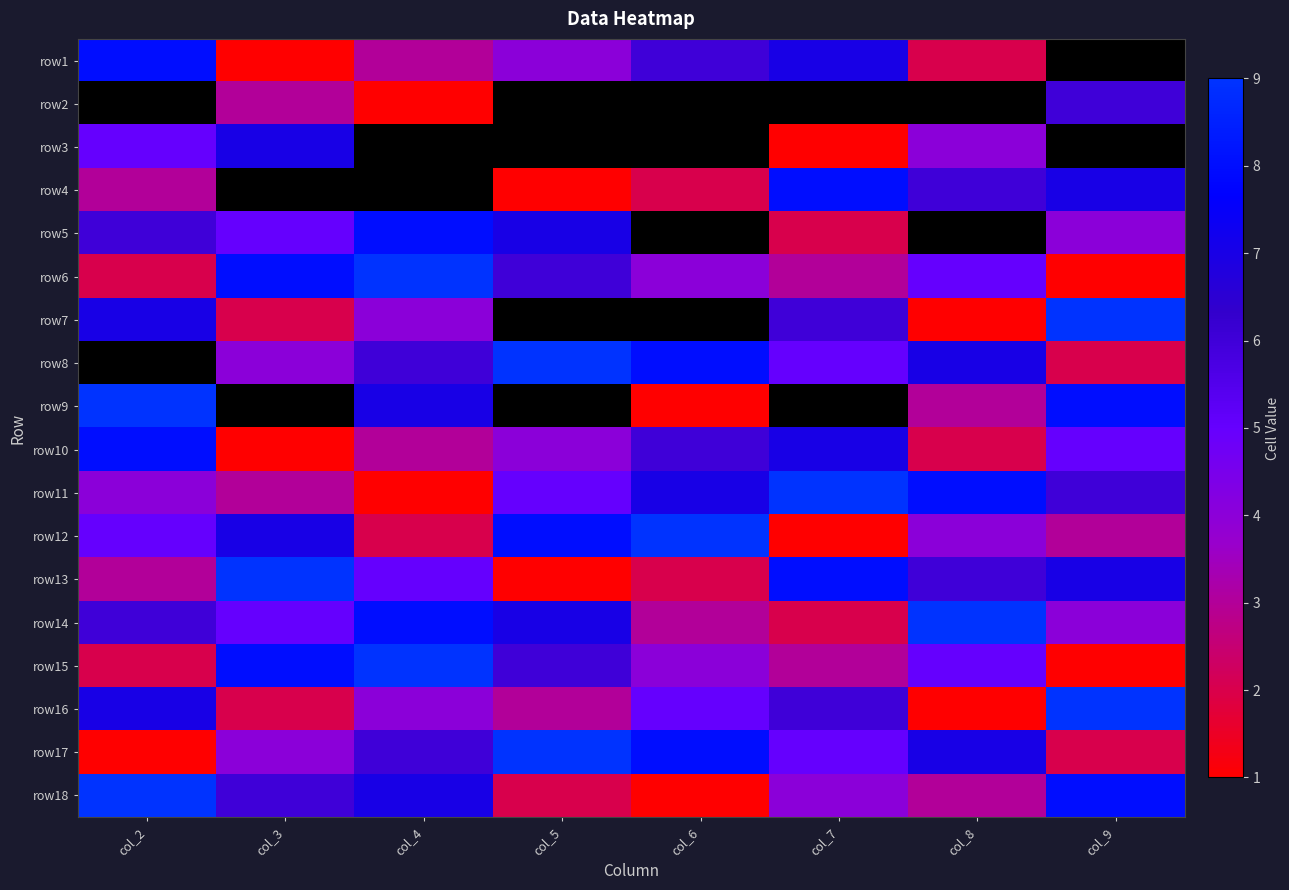

Is the value of row2 at col_4 greater than the value of row9 at col_9?

No